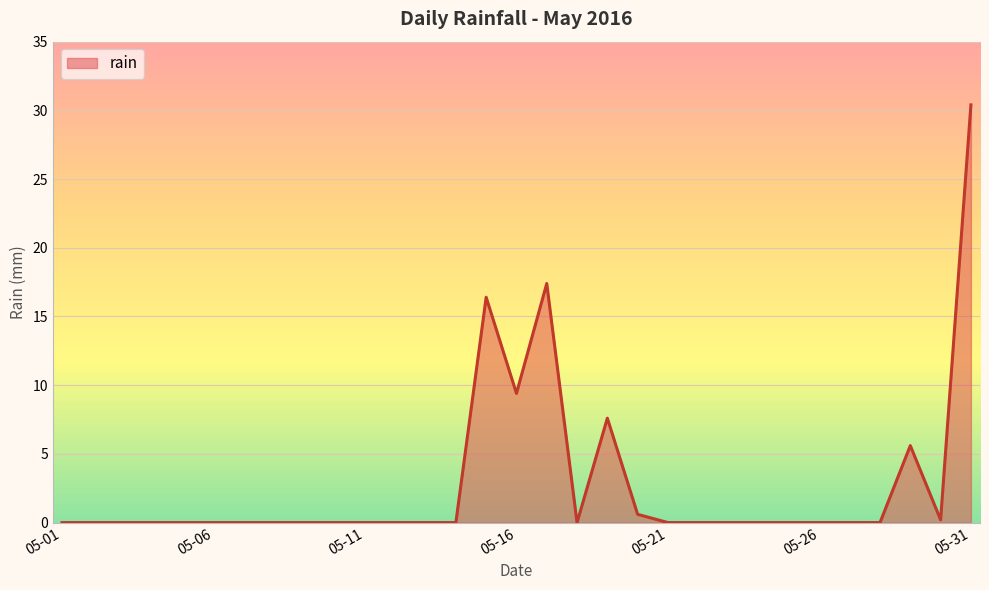

Rank the categories by value from highest to lowest.

2016-05-31, 2016-05-17, 2016-05-15, 2016-05-16, 2016-05-19, 2016-05-29, 2016-05-20, 2016-05-30, 2016-05-01, 2016-05-02, 2016-05-03, 2016-05-04, 2016-05-05, 2016-05-06, 2016-05-07, 2016-05-08, 2016-05-09, 2016-05-10, 2016-05-11, 2016-05-12, 2016-05-13, 2016-05-14, 2016-05-18, 2016-05-21, 2016-05-22, 2016-05-23, 2016-05-24, 2016-05-25, 2016-05-26, 2016-05-27, 2016-05-28